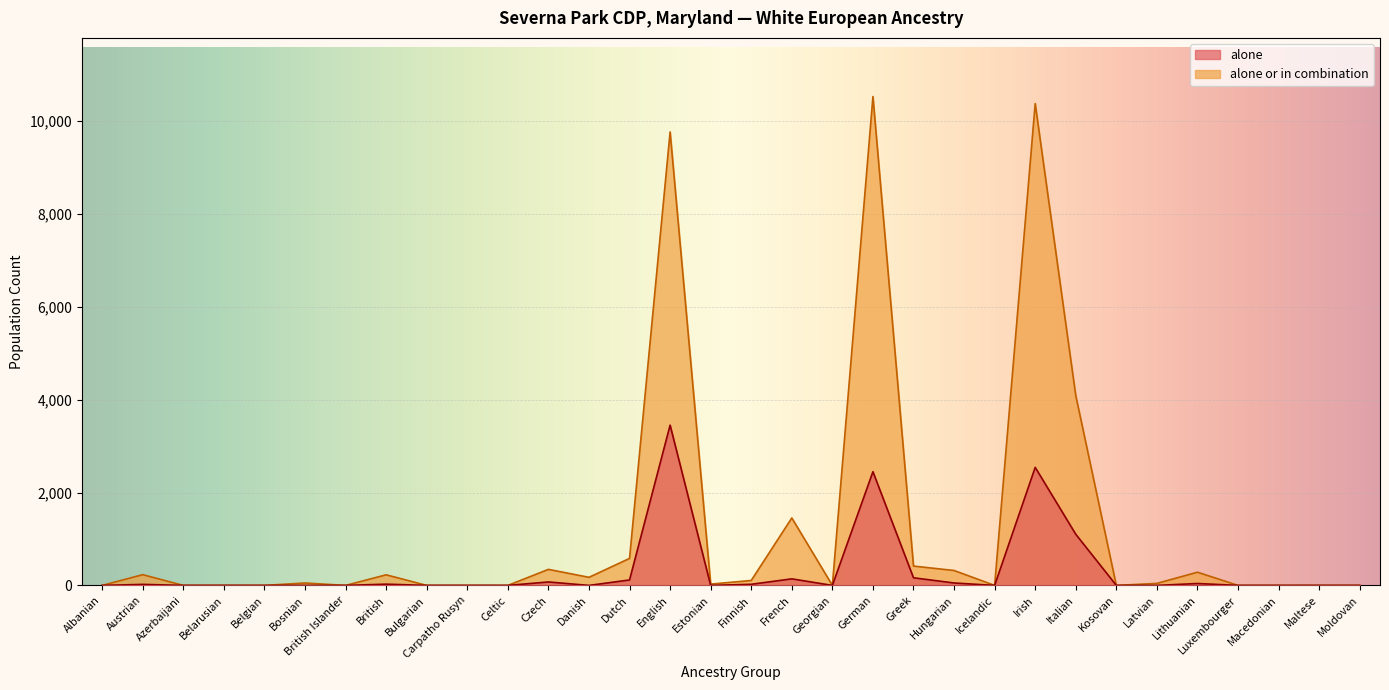

What is the label of the 15th point from the left?

English